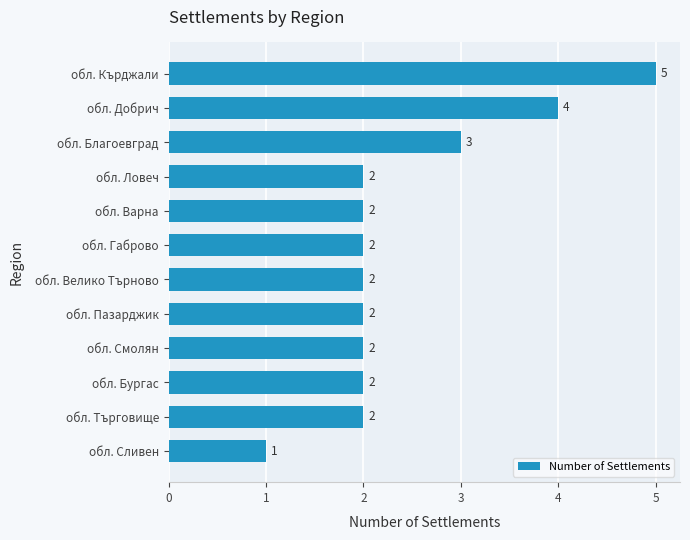

Which category has the highest value across all series?

обл. Кърджали